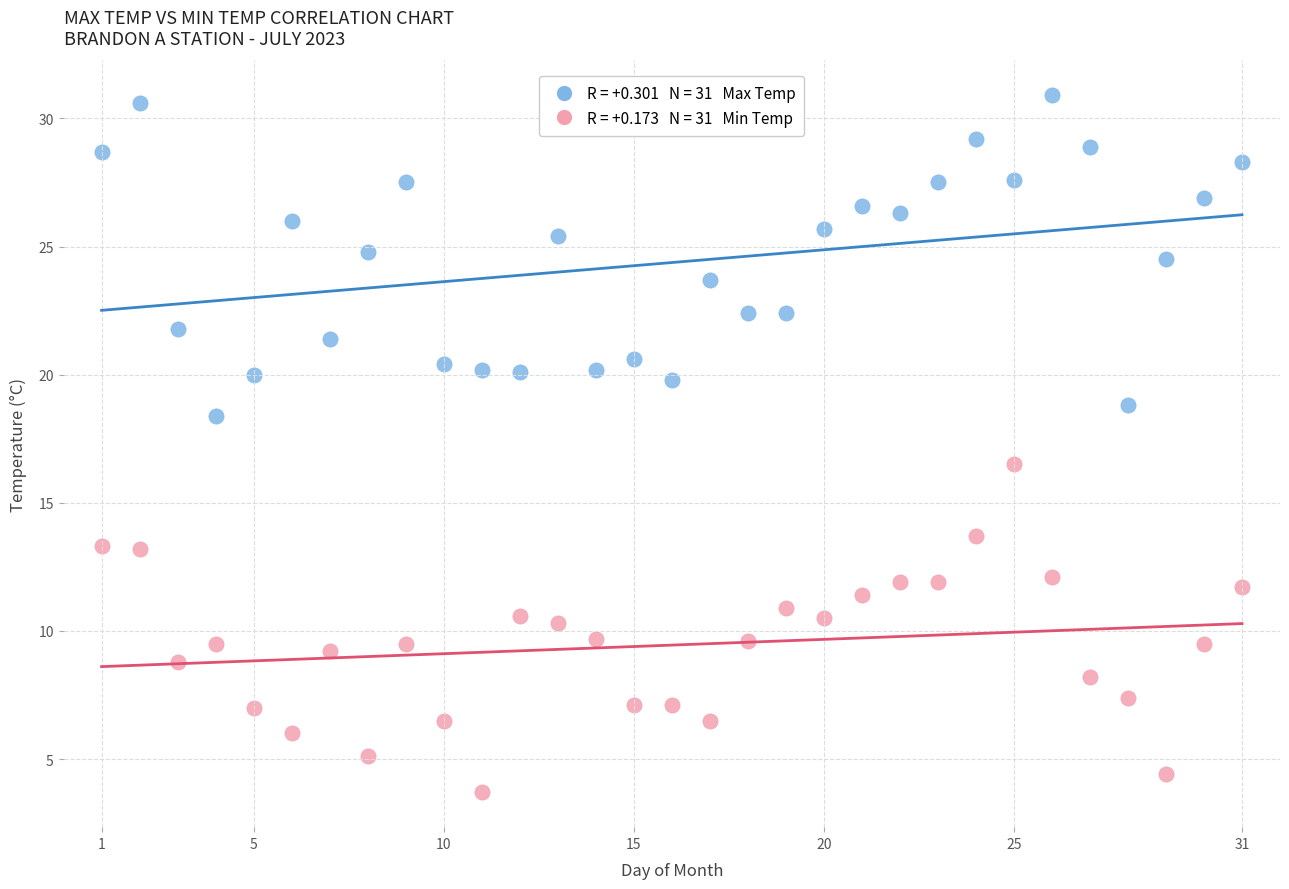

Across all series, what Y value is closest to 17?

16.5